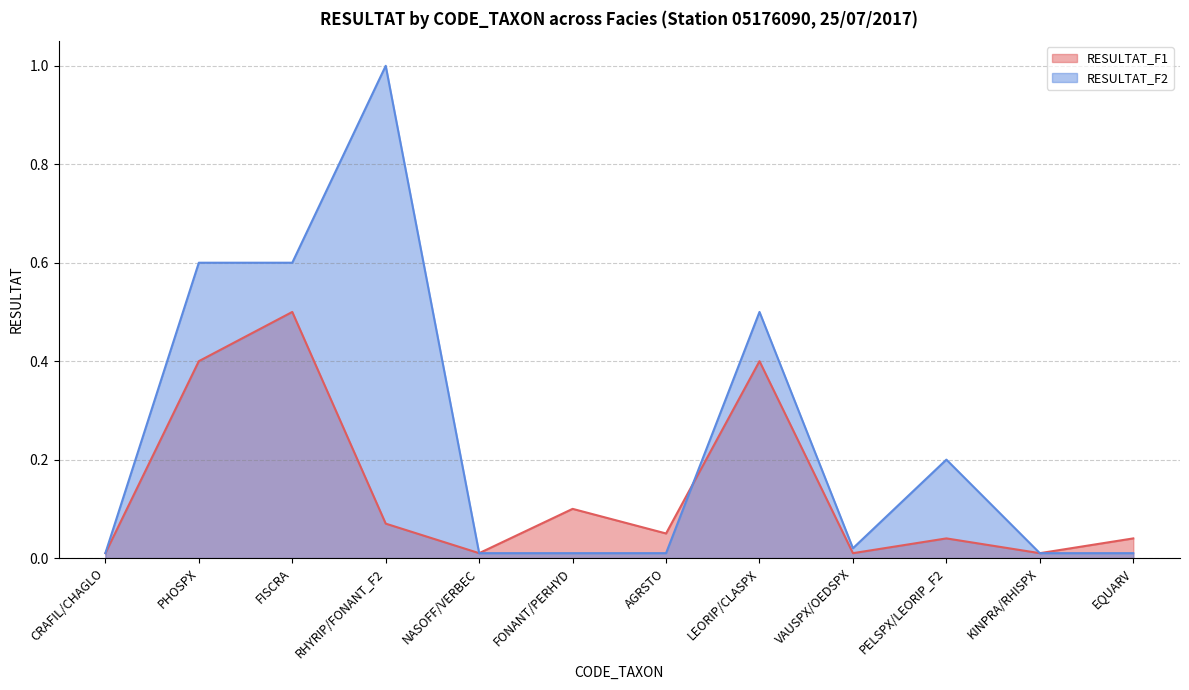

How many distinct data groups are displayed?

2